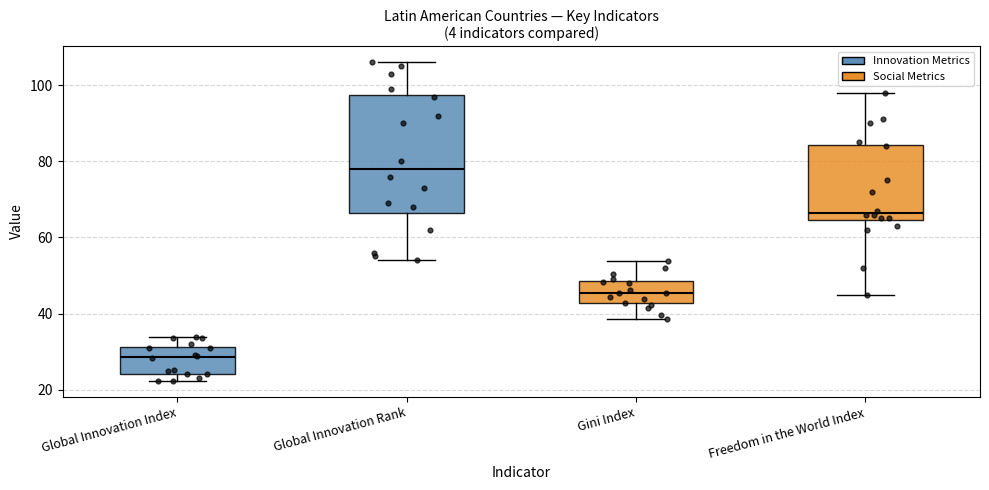

Which box is the tallest, from its lower edge to its upper edge?

Global Innovation Rank